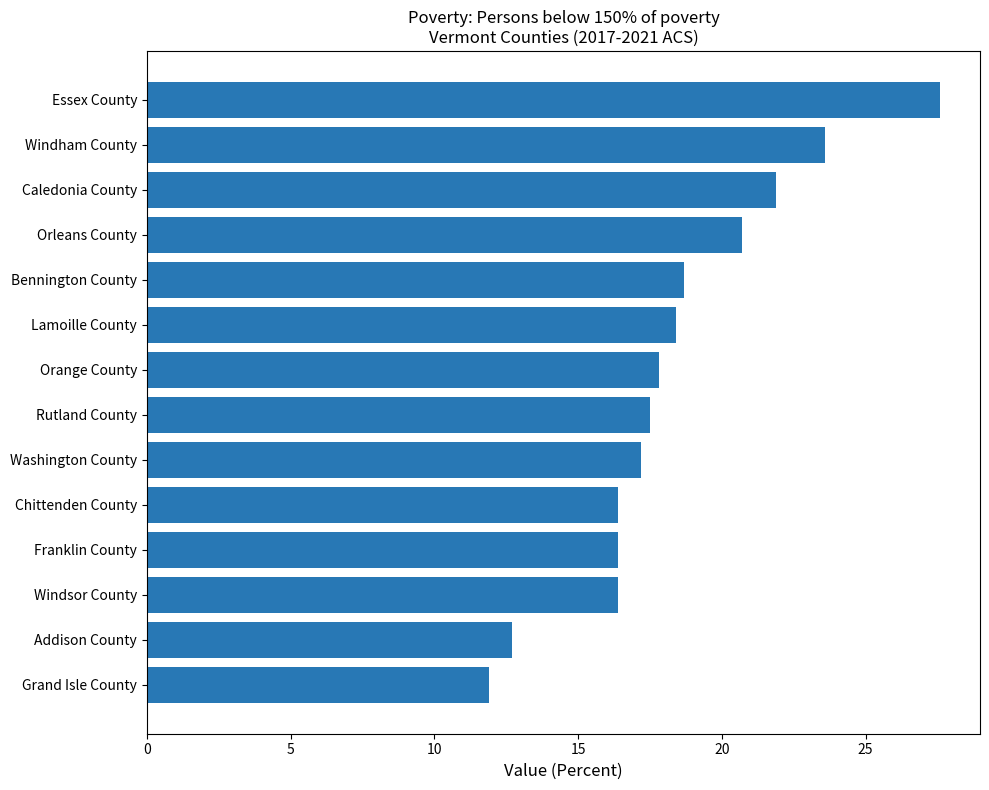

The value at Orleans County is 9.6. True or false?

False